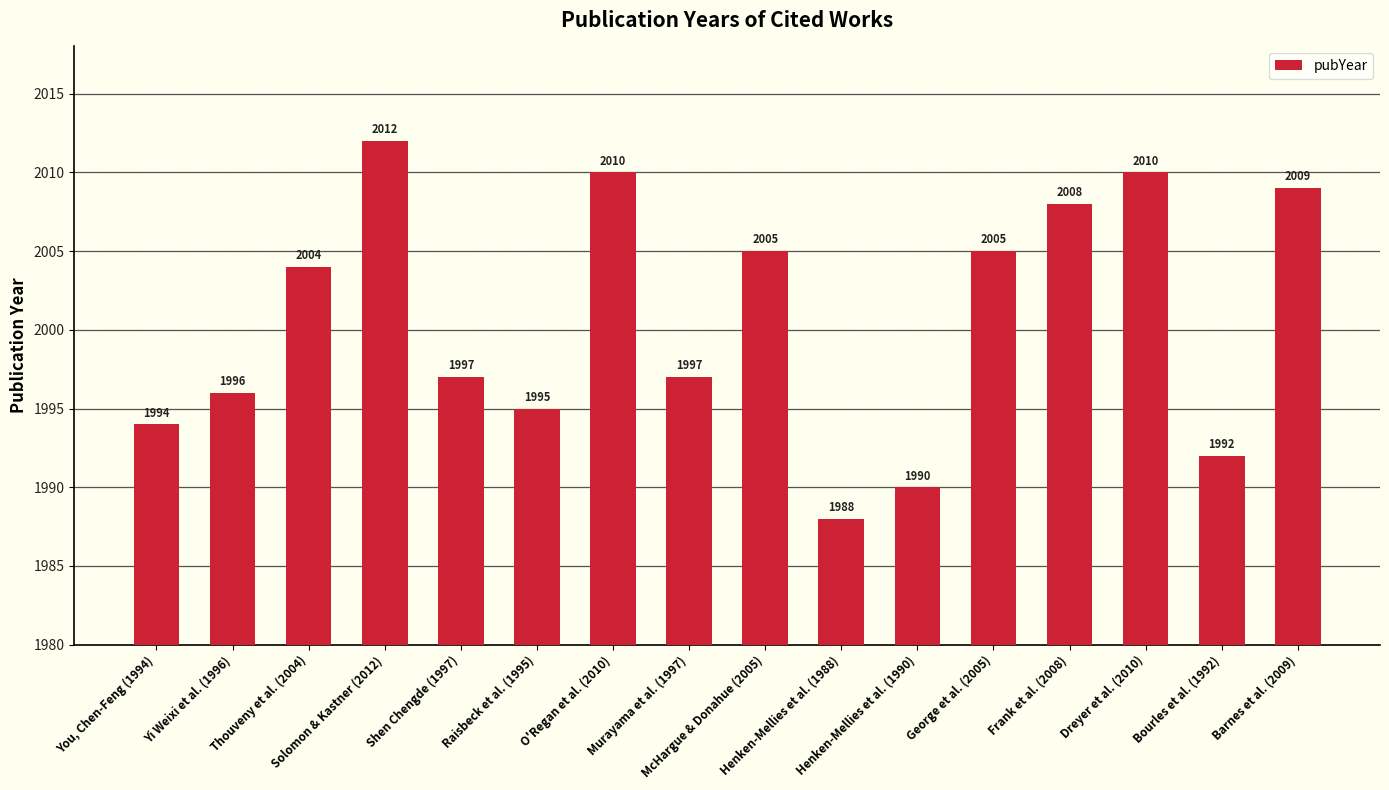

What is the approximate value at Shen Chengde (1997), to the nearest 10?

2000